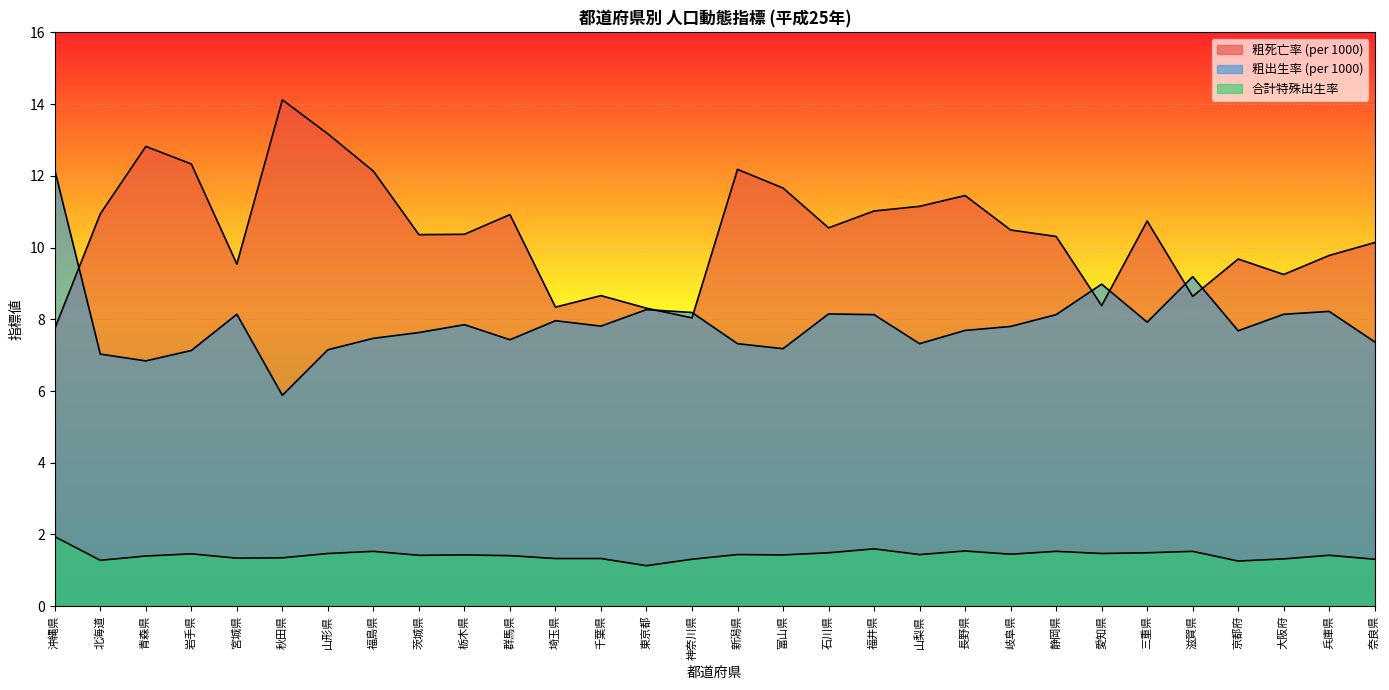

The value of 粗出生率 (per 1000) at 京都府 is 13.5. True or false?

False